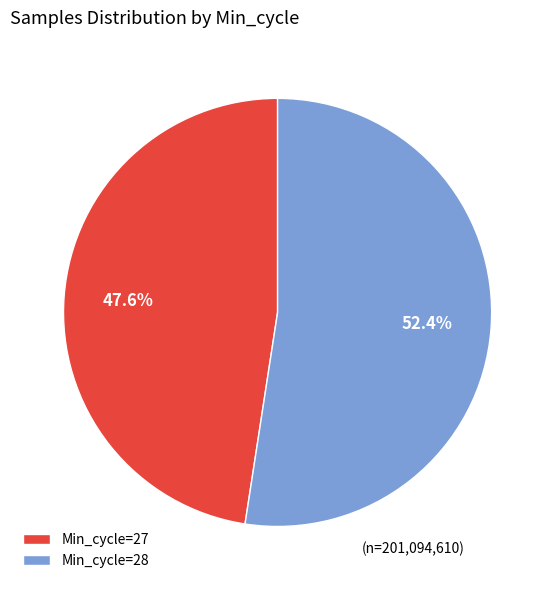

Which has a higher value, Min_cycle=27 or Min_cycle=28?

Min_cycle=28